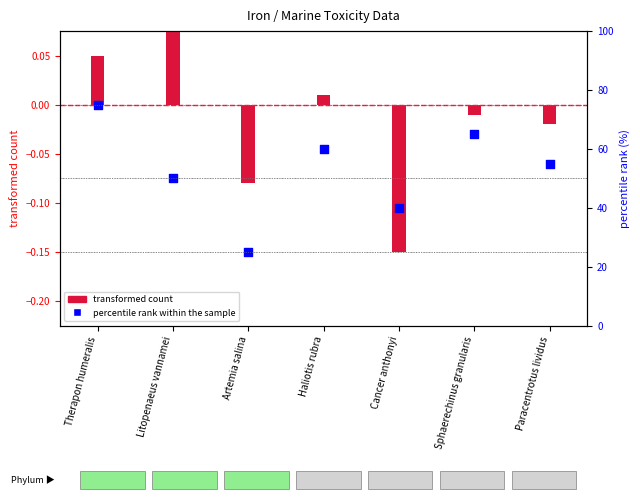

What is the change in value from Cancer anthonyi to Sphaerechinus granularis?

+0.1